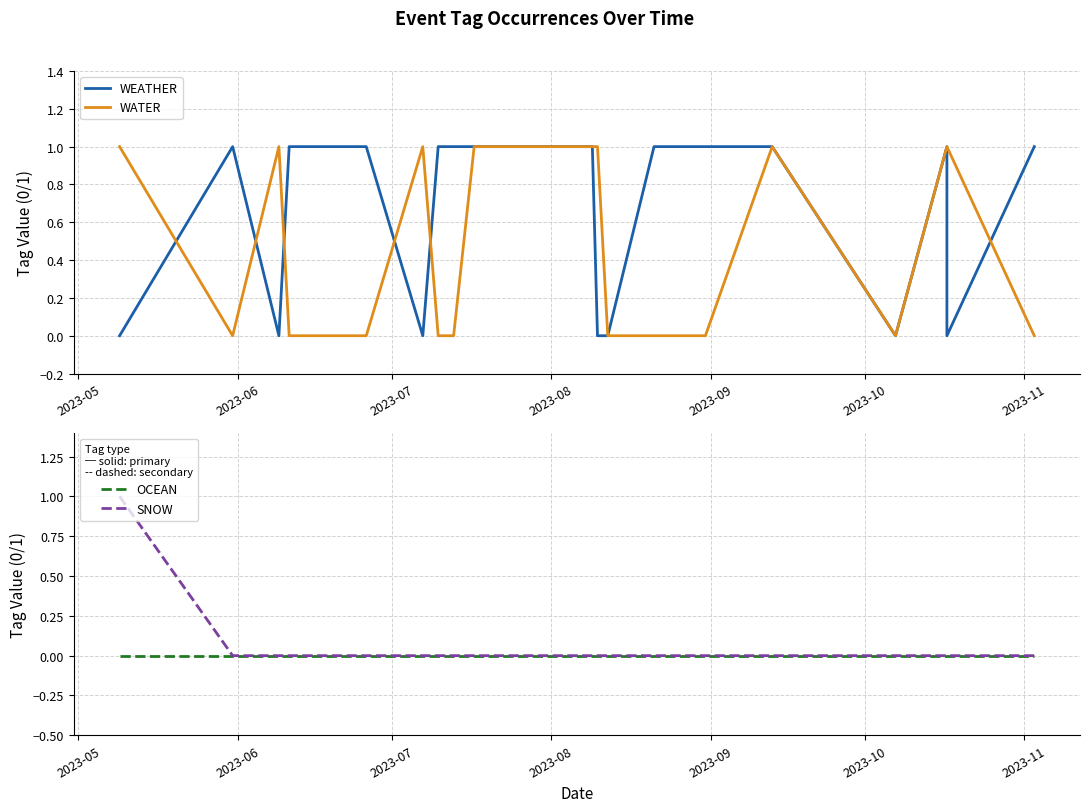

True or false: OCEAN has more than 0 interior local peaks.

False